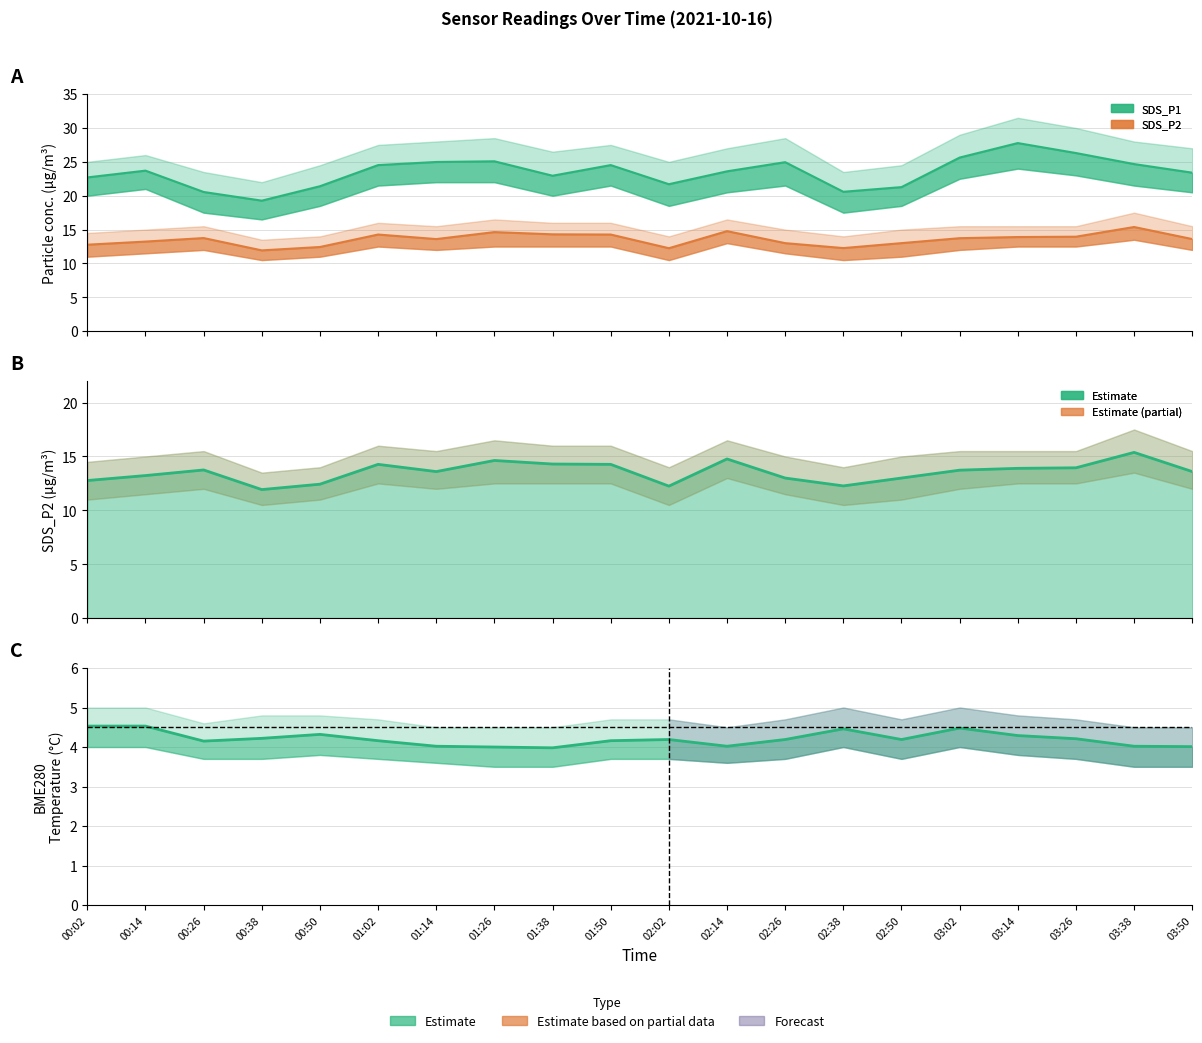

True or false: BME280_temperature and SDS_P2 cross at least once.

False